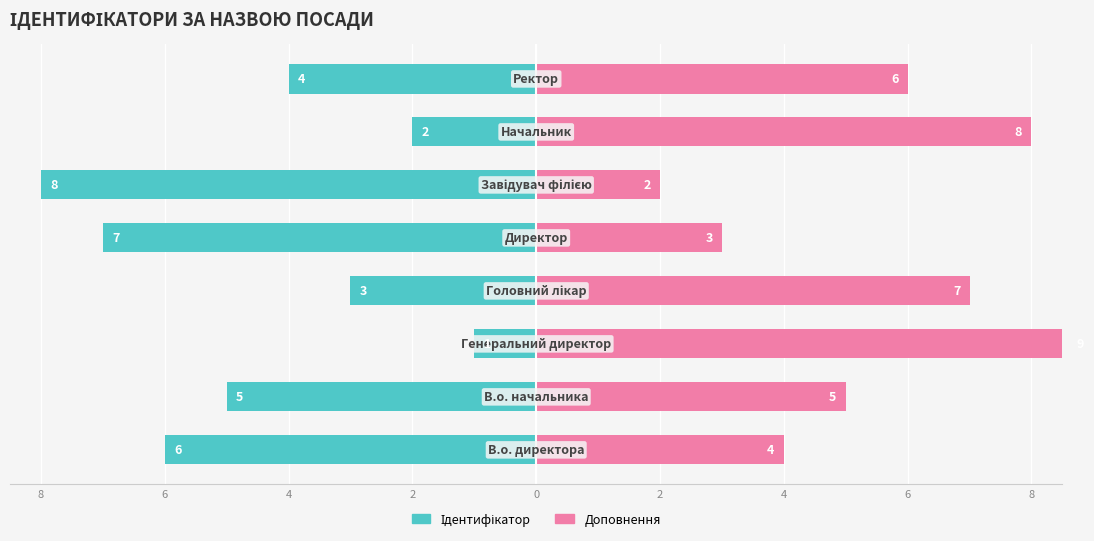

How many distinct data groups are displayed?

2